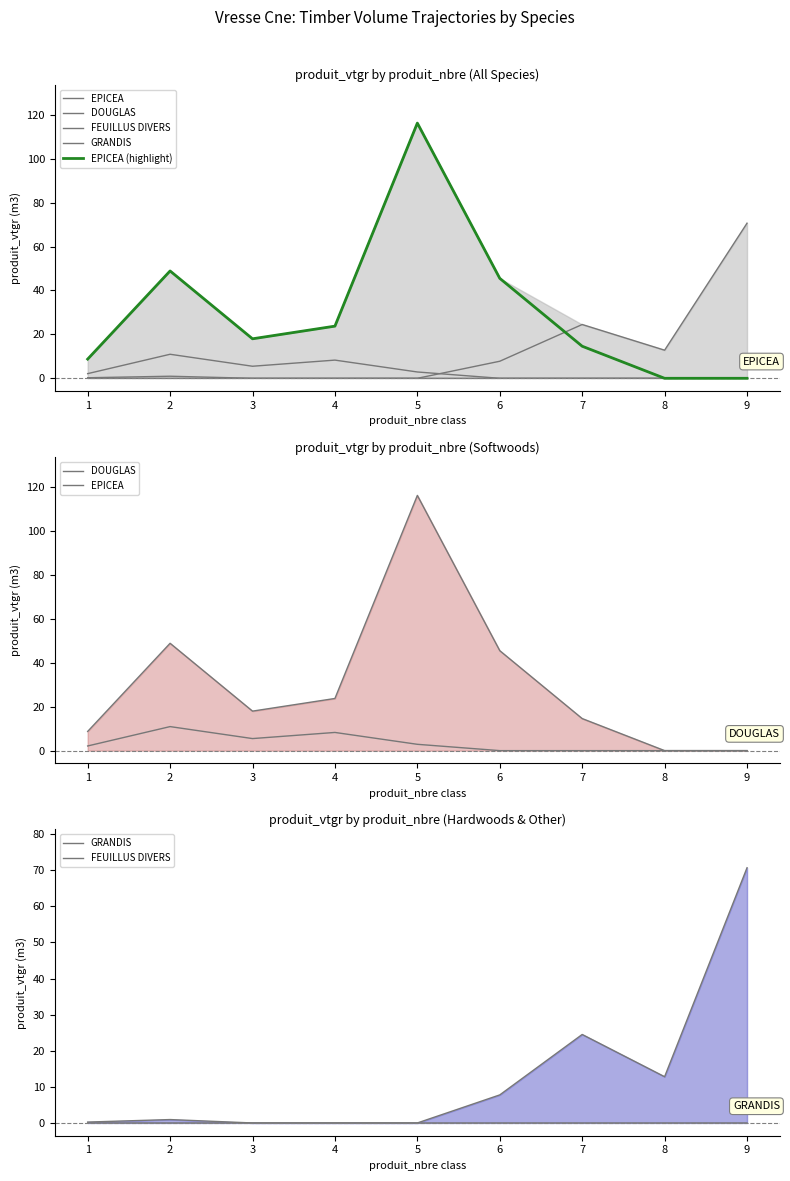

What is the difference between the highest and lowest values at 4?

23.8